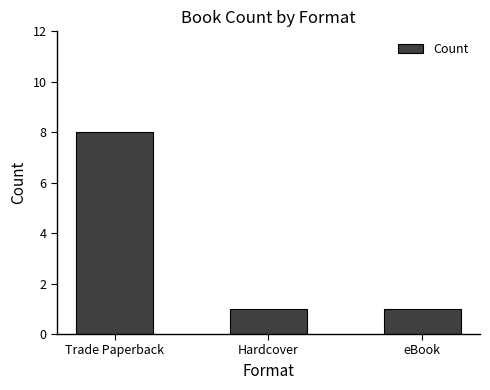

What is the greatest value displayed?

8